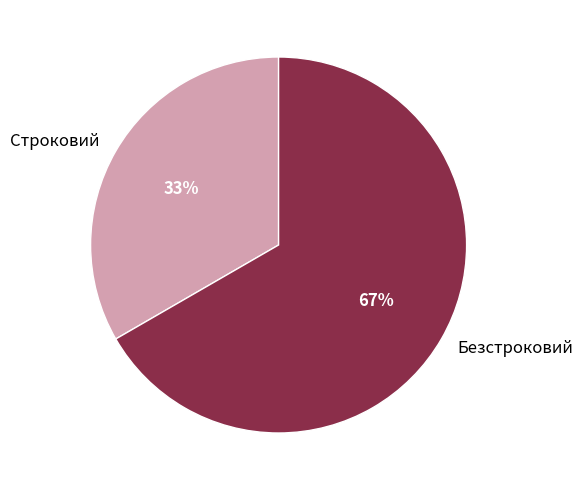

To the nearest percent, what is the average slice percentage?

50%